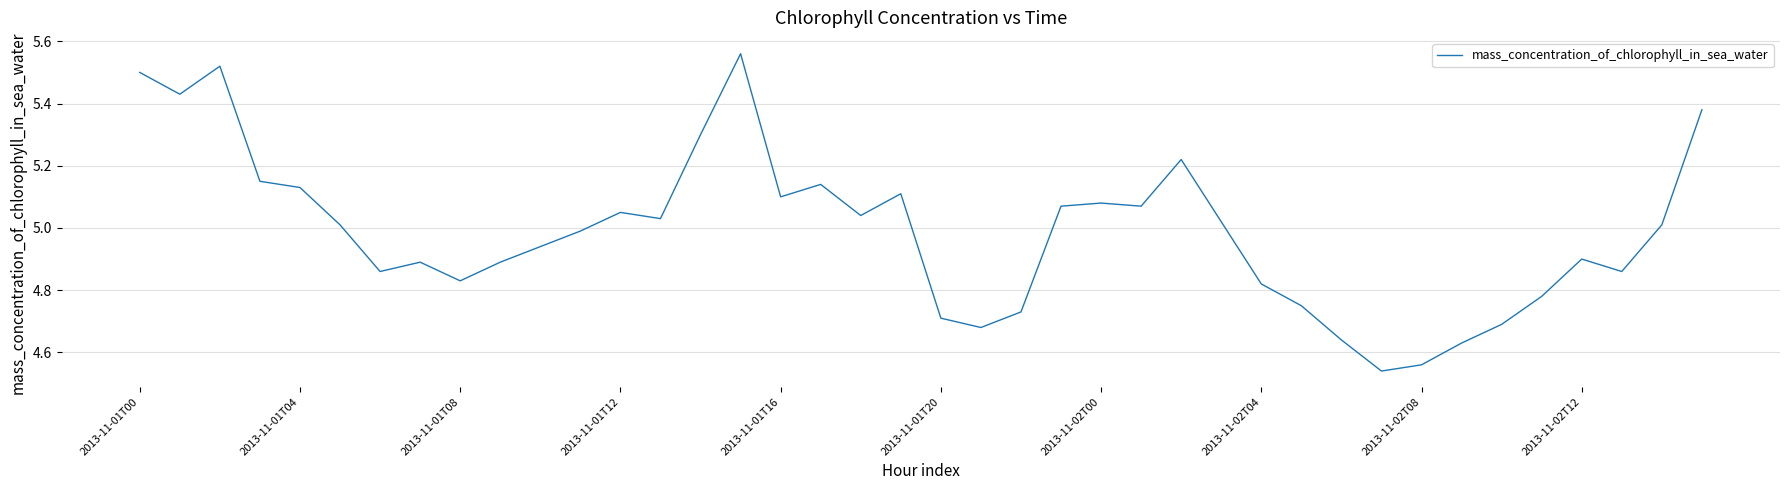

Is it true that the value at 2013-11-01T16 is 5.1?

True